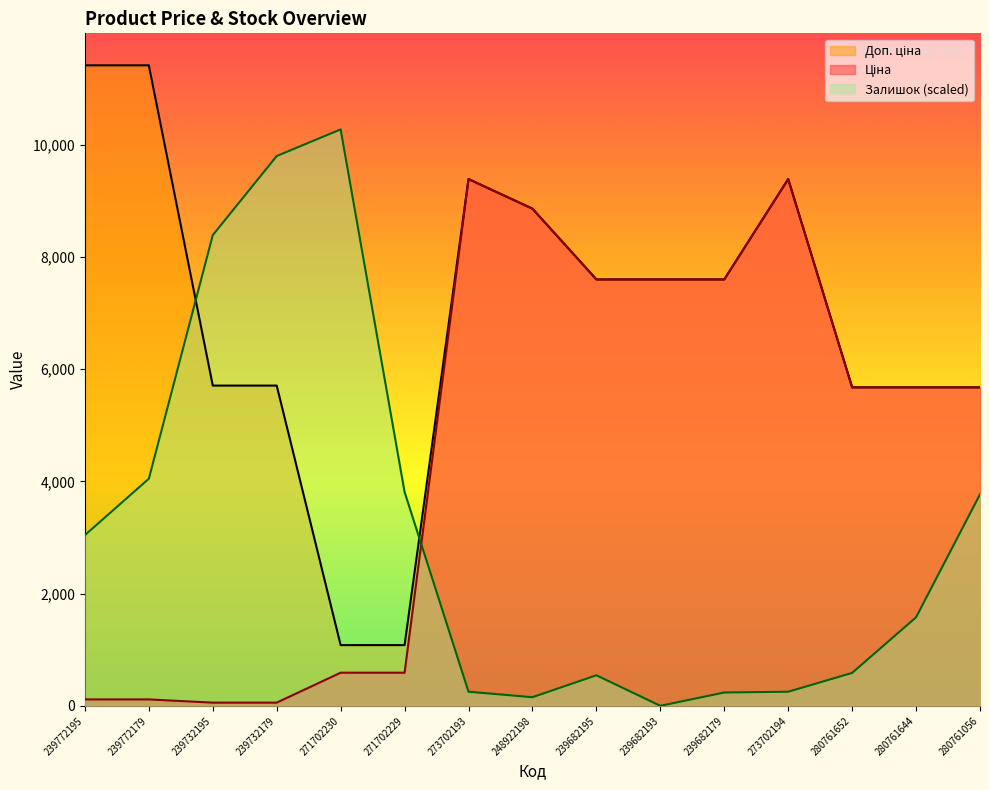

True or false: Ціна and Доп. ціна intersect in this chart.

False